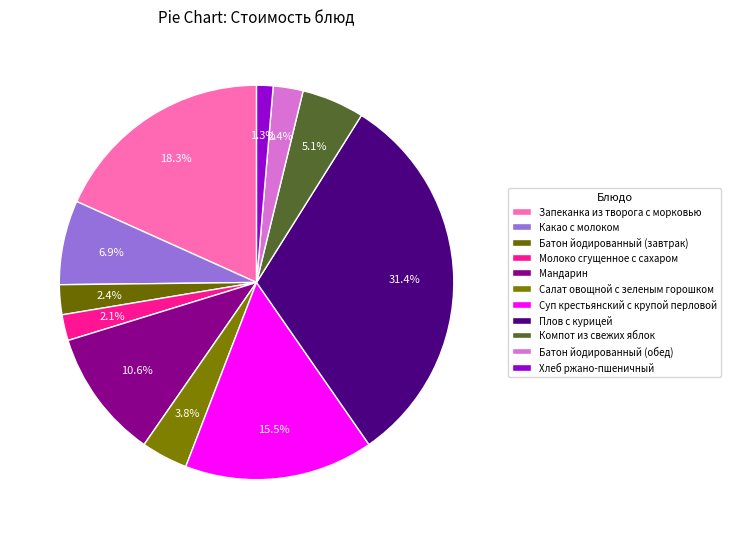

How many slices are in this pie chart?

11